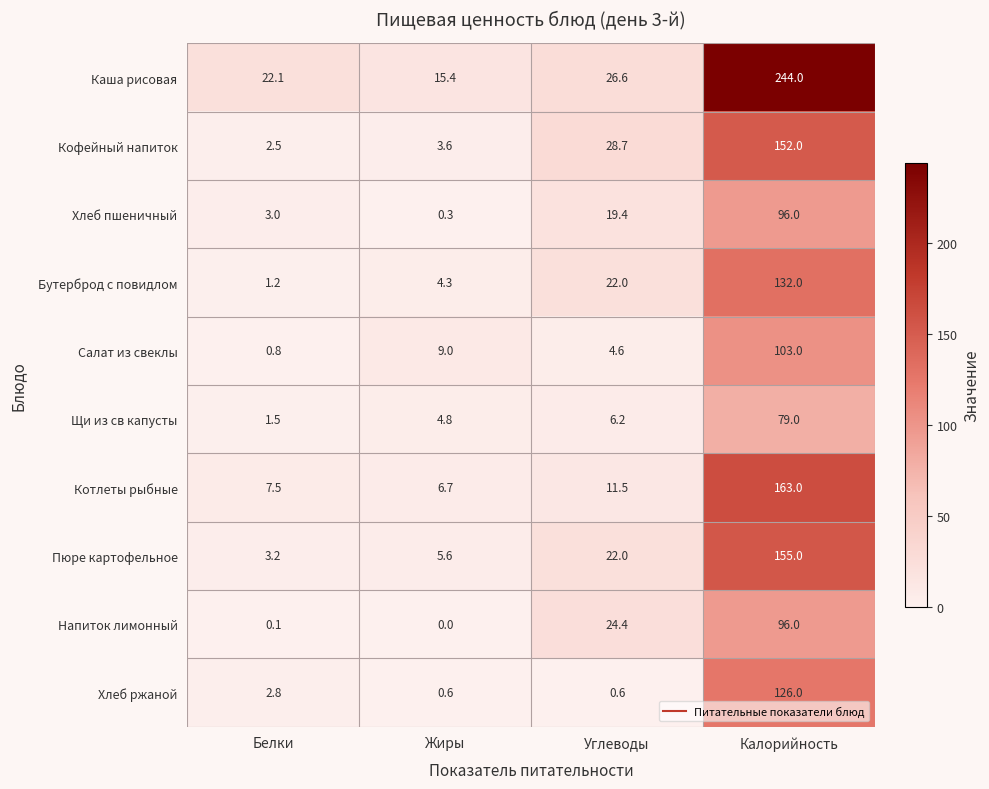

At which label is Хлеб пшеничный closest to 48?

Углеводы